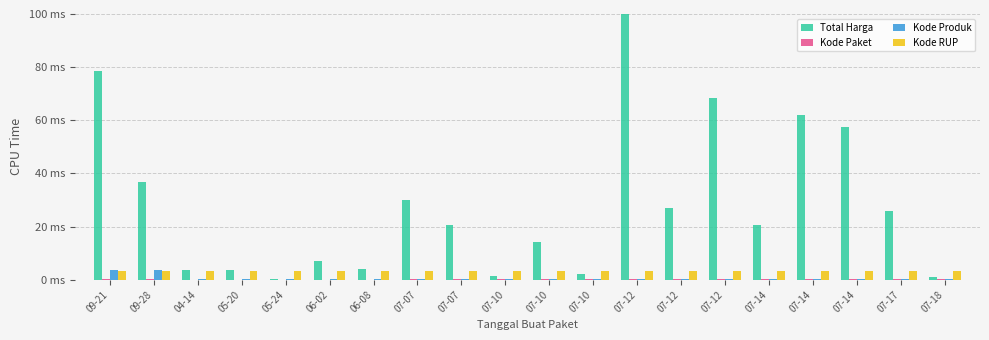

Are the bars grouped side by side (vs. stacked)?

Yes